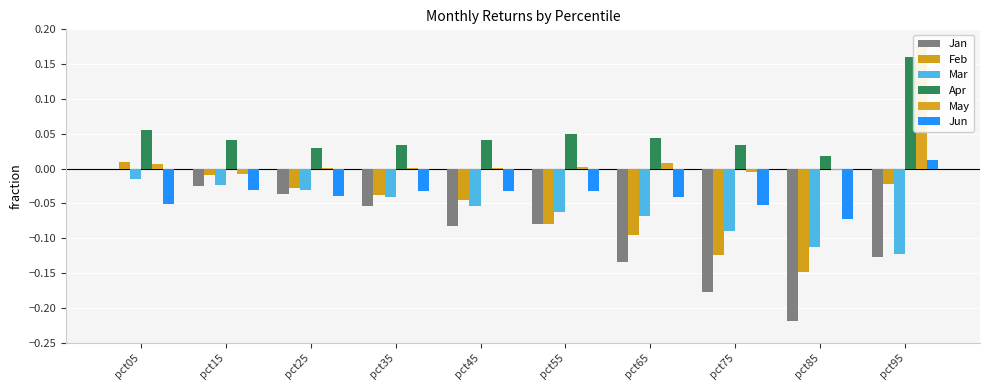

What is the sum of the Jan values at pct55 and pct35?

-0.1